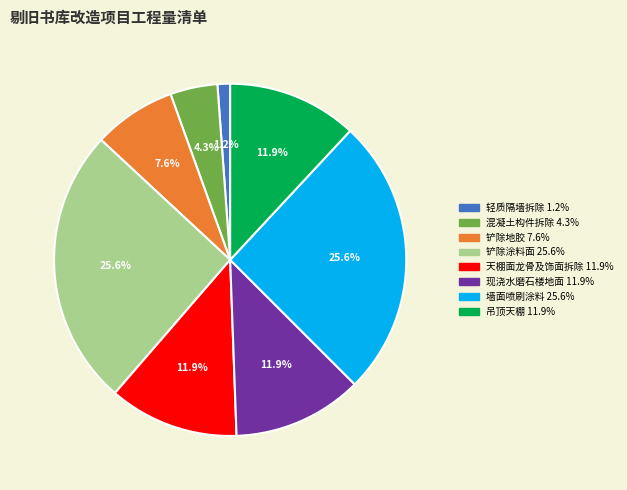

Does any single category account for the majority?

No